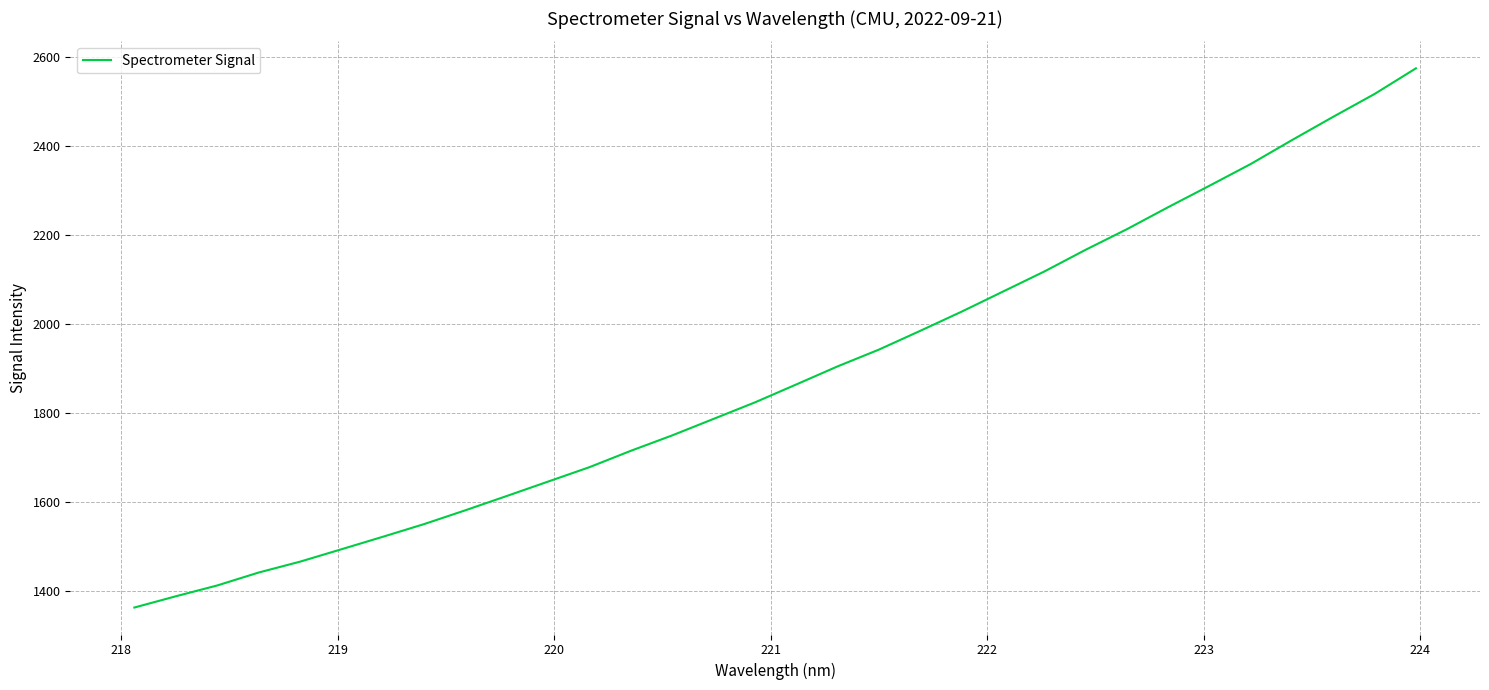

What is the smallest value displayed?

1362.5